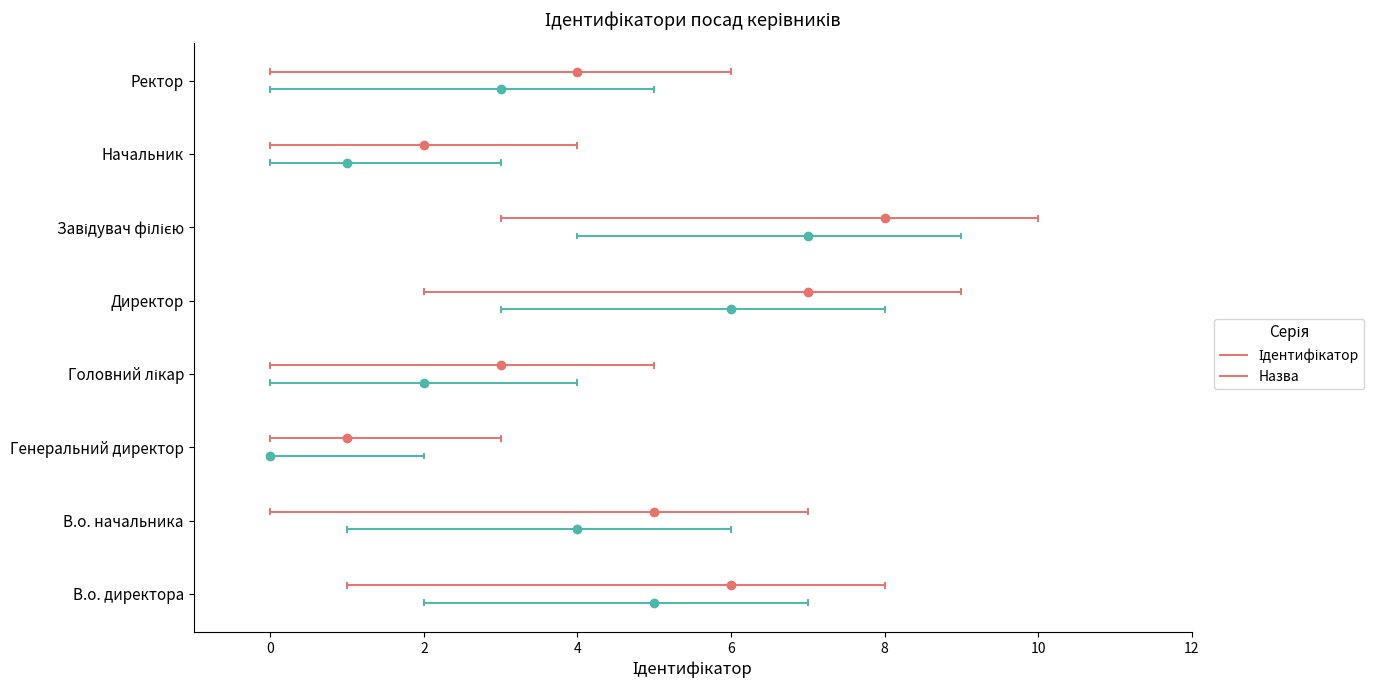

At which category does the chart reach its peak across all series?

Завідувач філією